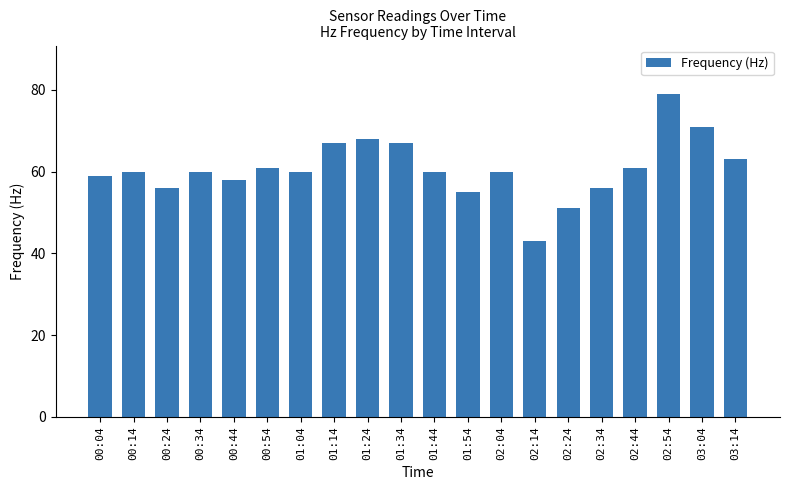

What is the label of the 2nd bar from the right?

03:04